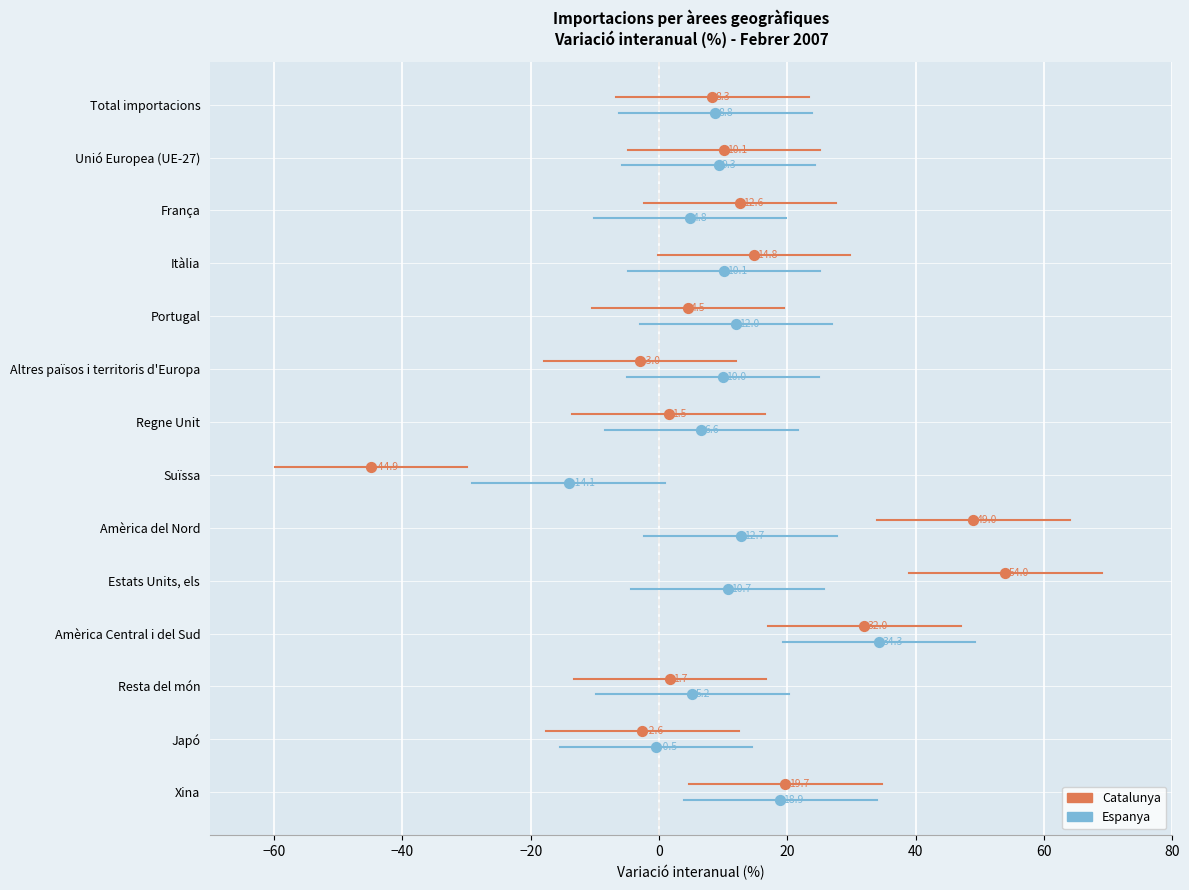

Which series reaches the maximum Y coordinate?

Espanya